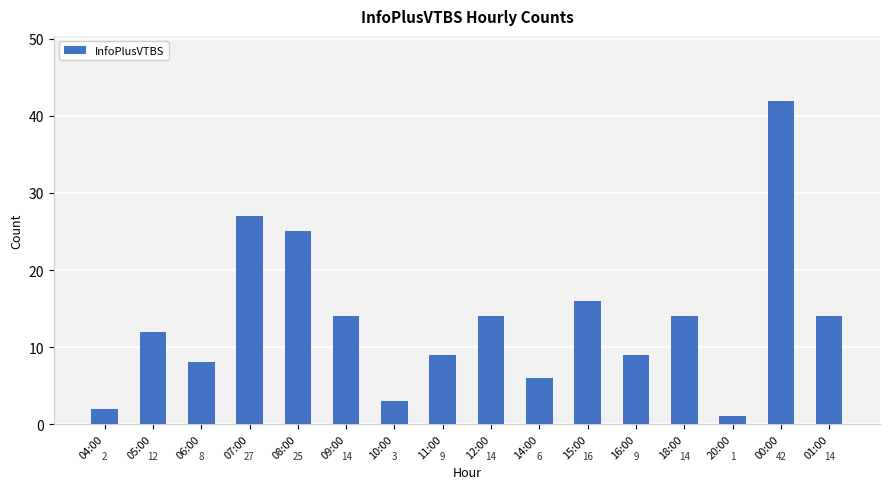

The value at 06:00 is 2. True or false?

False